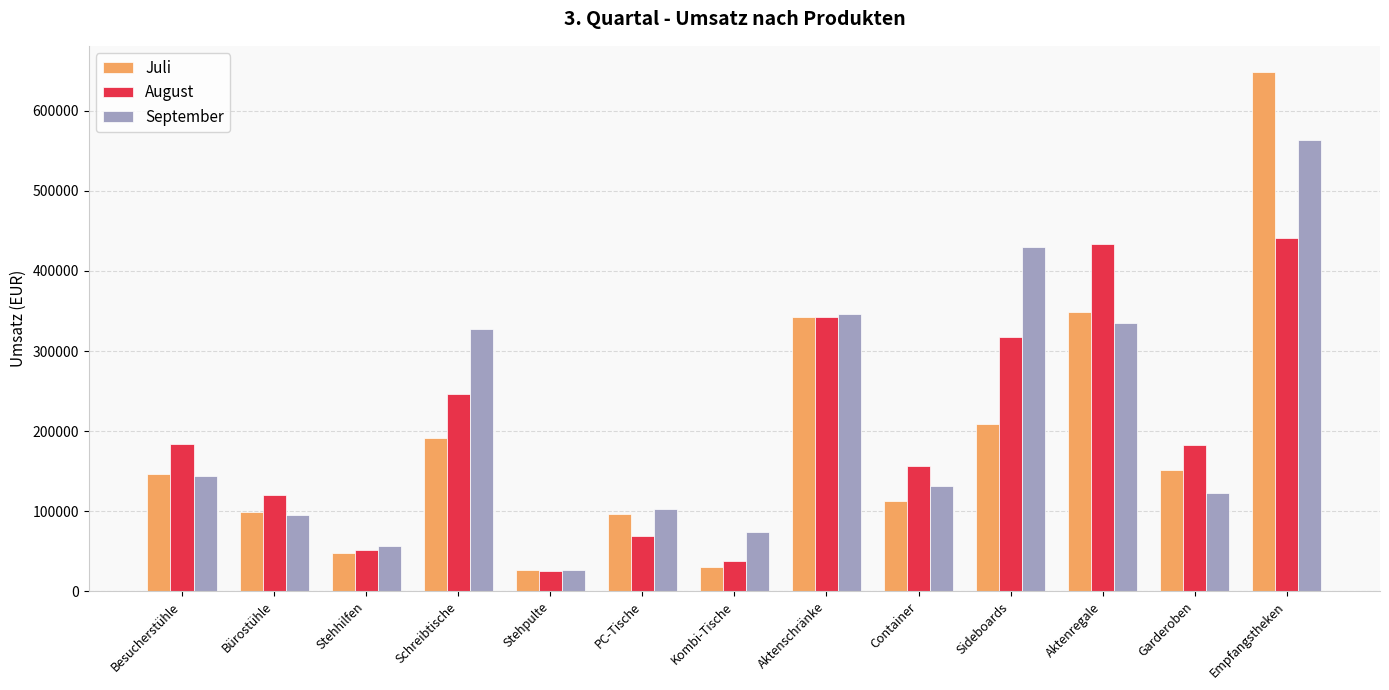

At how many categories does at least one series exceed 333476?

4